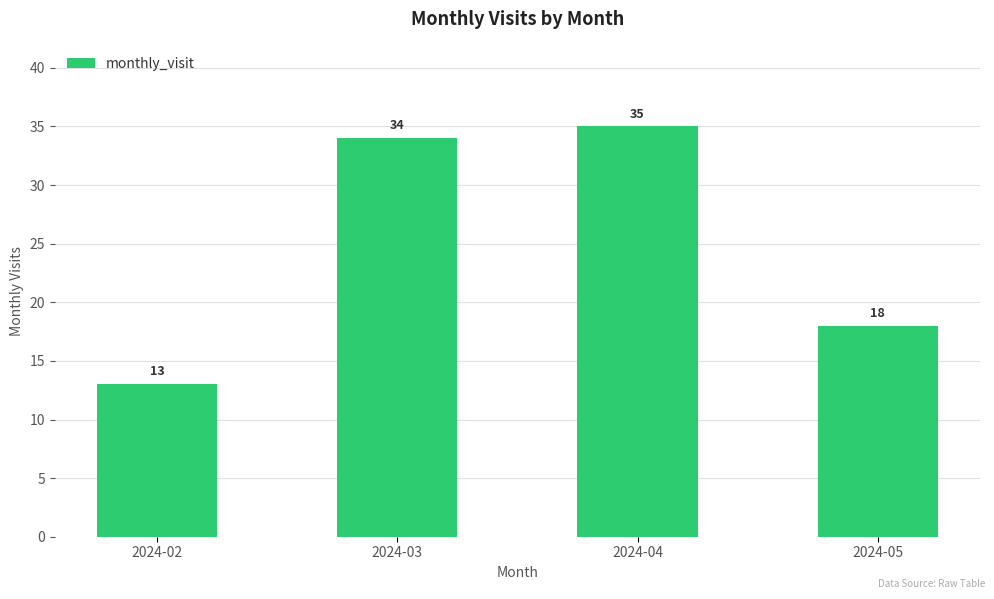

What is the change in value from 2024-02 to 2024-04?

+22